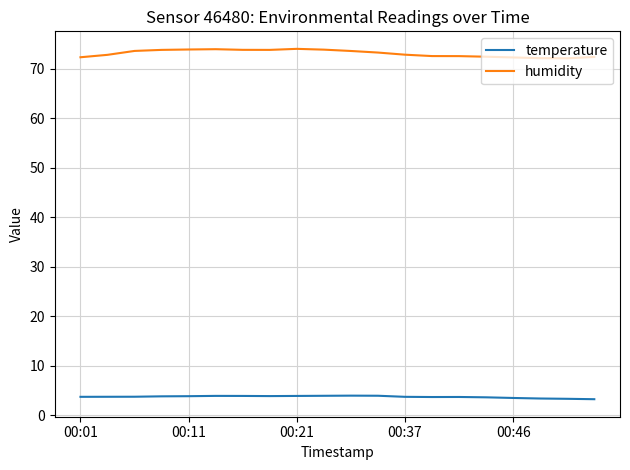

Rank the series by their average value, from highest to lowest.

humidity, temperature